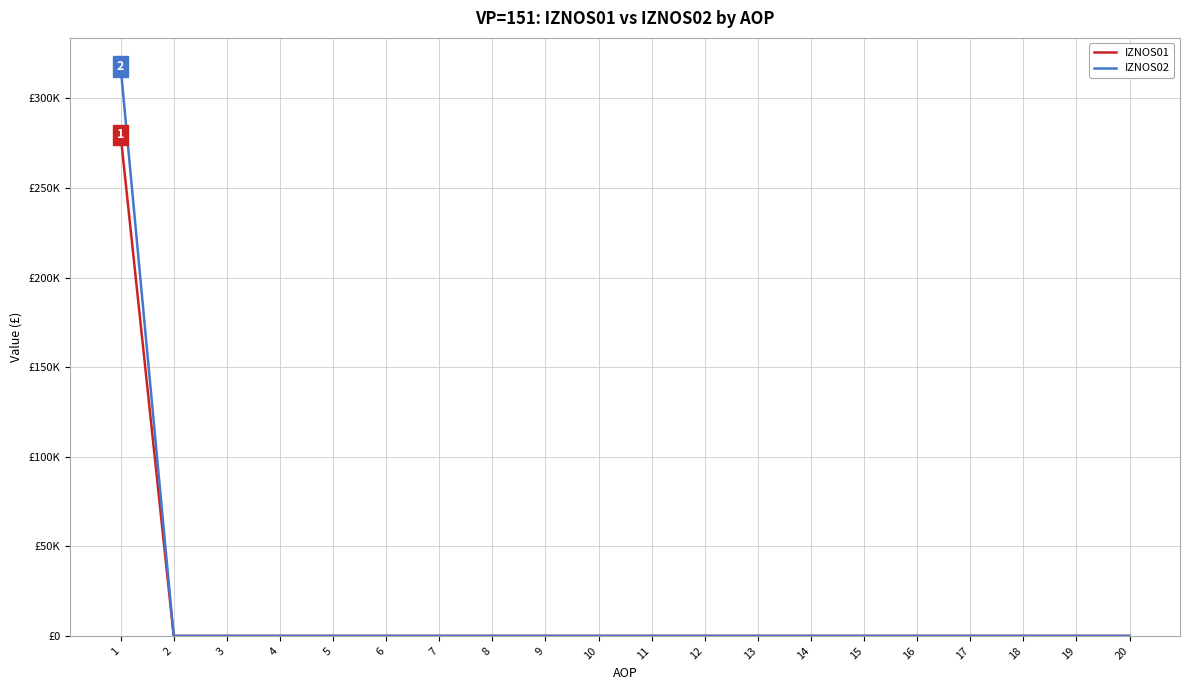

Does the chart have visible grid lines?

Yes